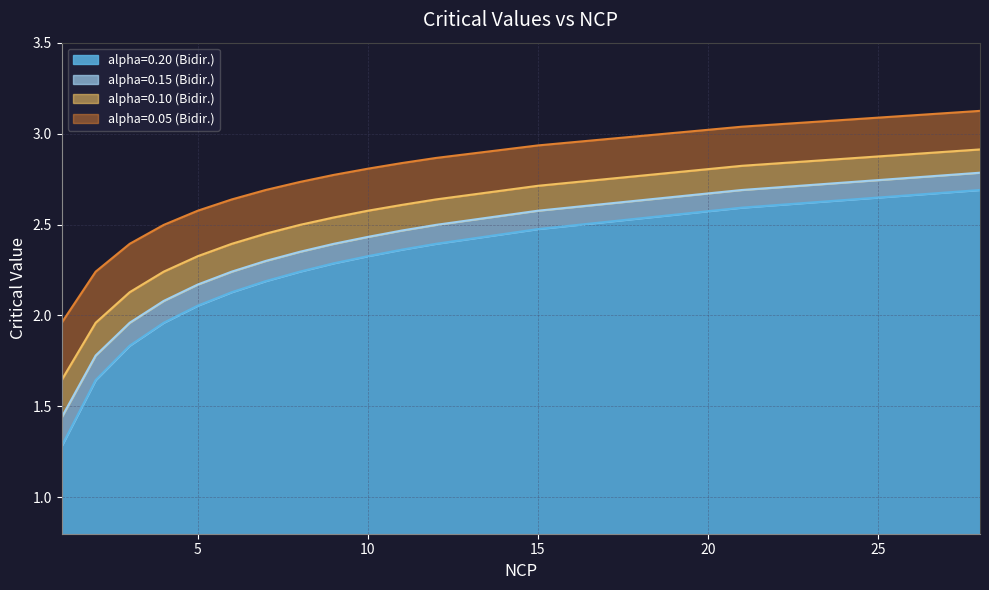

Reading left to right, transcribe all the data shown in this chart.

alpha=0.20 (Bidir.): 1=1.3	2=1.6	3=1.8	4=2.0	5=2.1	6=2.1	7=2.2	8=2.2	9=2.3	10=2.3	11=2.4	12=2.4	15=2.5	21=2.6	28=2.7
alpha=0.15 (Bidir.): 1=1.4	2=1.8	3=2.0	4=2.1	5=2.2	6=2.2	7=2.3	8=2.4	9=2.4	10=2.4	11=2.5	12=2.5	15=2.6	21=2.7	28=2.8
alpha=0.10 (Bidir.): 1=1.6	2=2.0	3=2.1	4=2.2	5=2.3	6=2.4	7=2.5	8=2.5	9=2.5	10=2.6	11=2.6	12=2.6	15=2.7	21=2.8	28=2.9
alpha=0.05 (Bidir.): 1=2.0	2=2.2	3=2.4	4=2.5	5=2.6	6=2.6	7=2.7	8=2.7	9=2.8	10=2.8	11=2.8	12=2.9	15=2.9	21=3.0	28=3.1